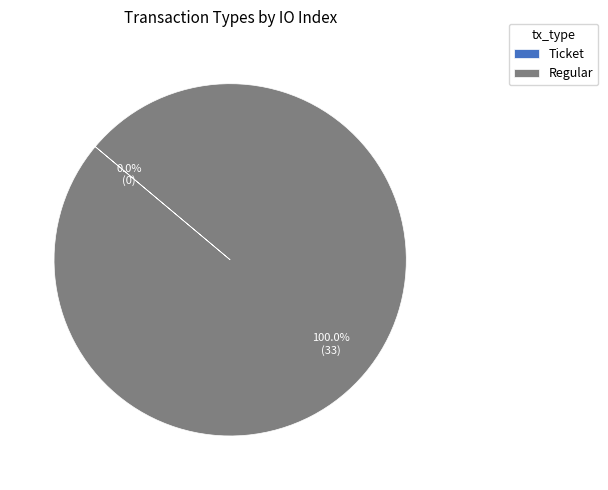

To the nearest percent, what is the average slice percentage?

50%